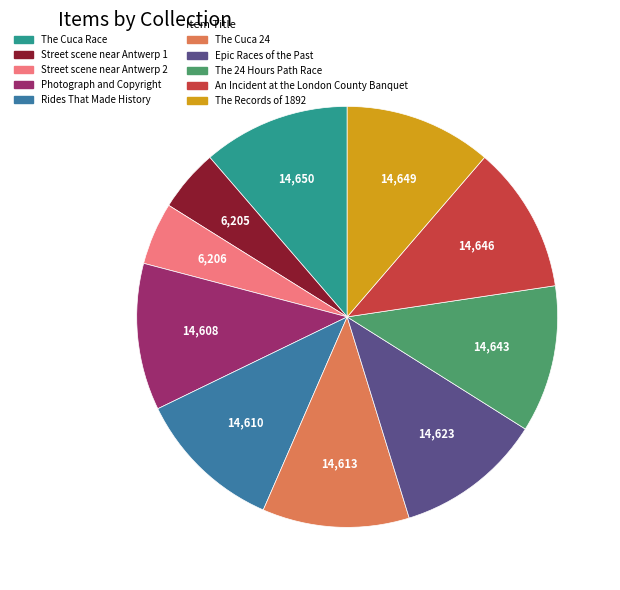

Which has a higher value, Street scene near Antwerp 1 or The Records of 1892?

The Records of 1892